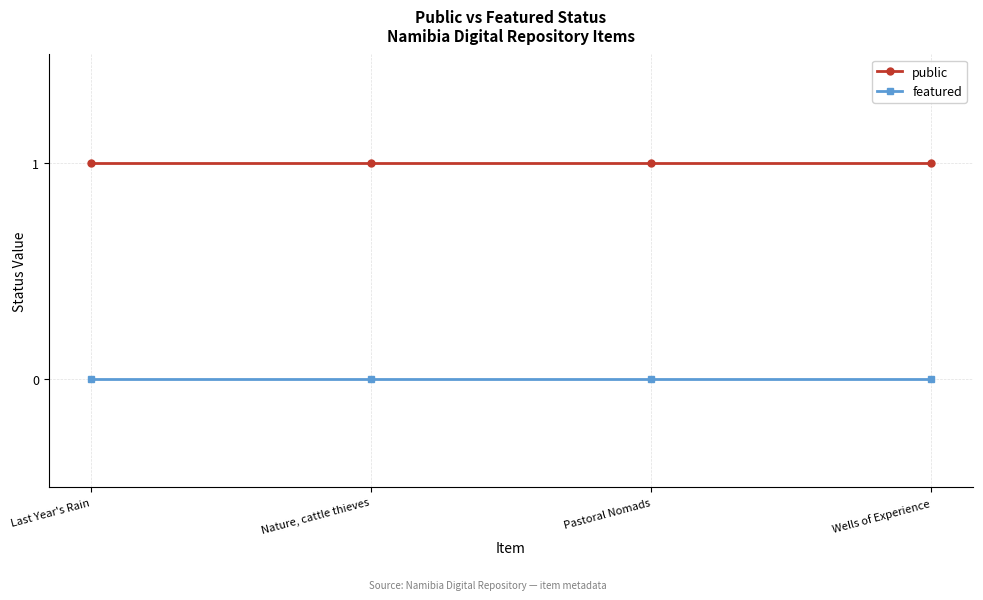

The public series shows 1 at Wells of Experience. True or false?

True